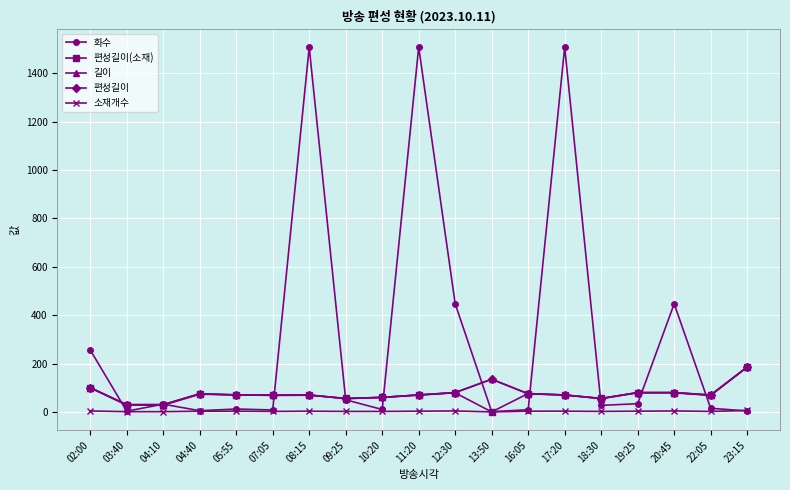

Is this an area chart (filled region under the line)?

No